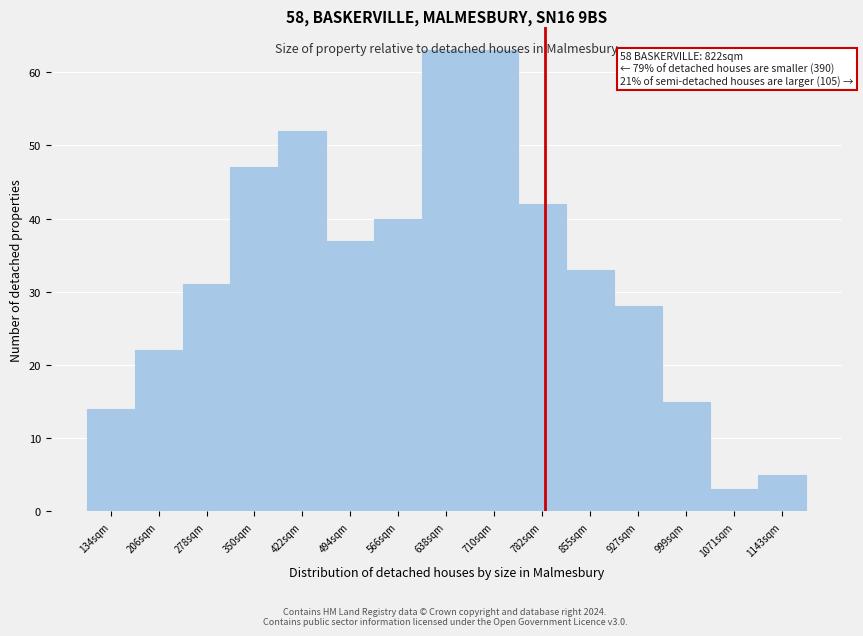

What position from the right is 927sqm?

4